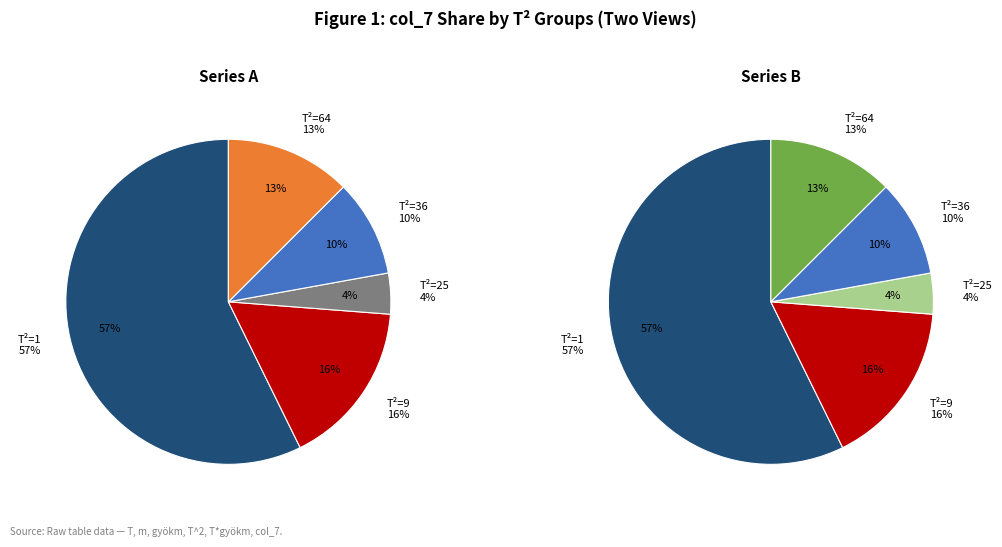

Is there a majority slice in this chart?

Yes